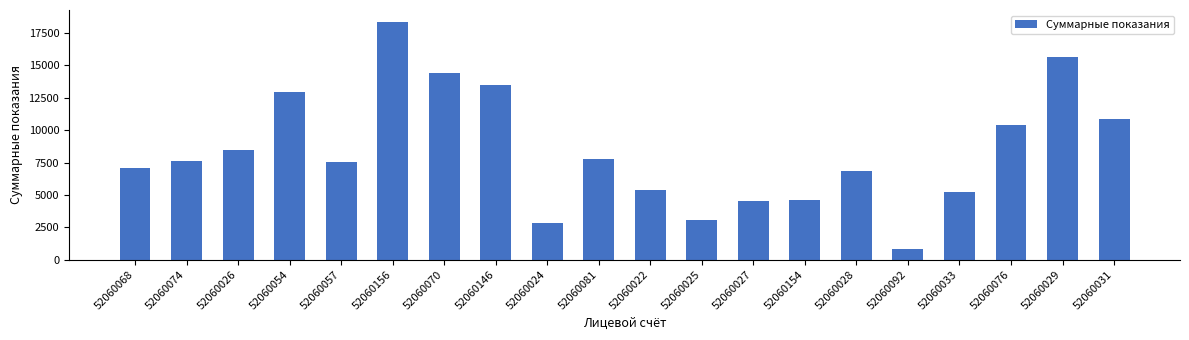

What is the difference between the maximum and minimum values?

17538.5